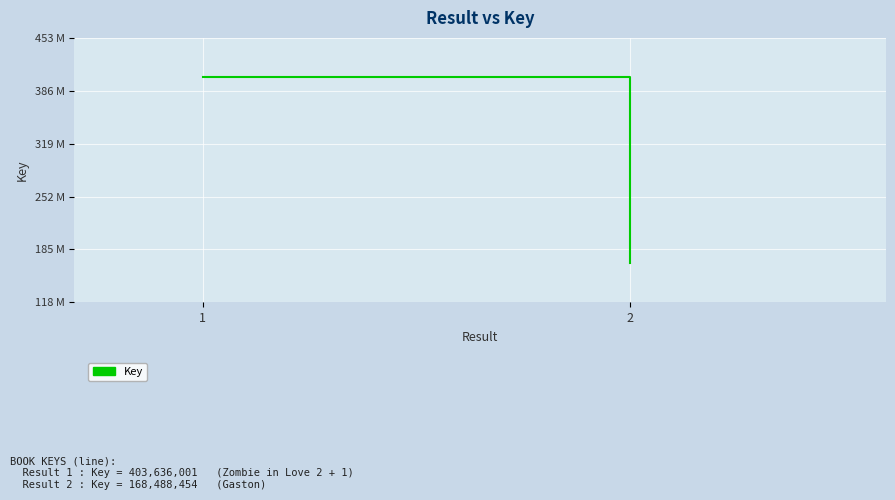

What is the smallest value displayed?

168488454